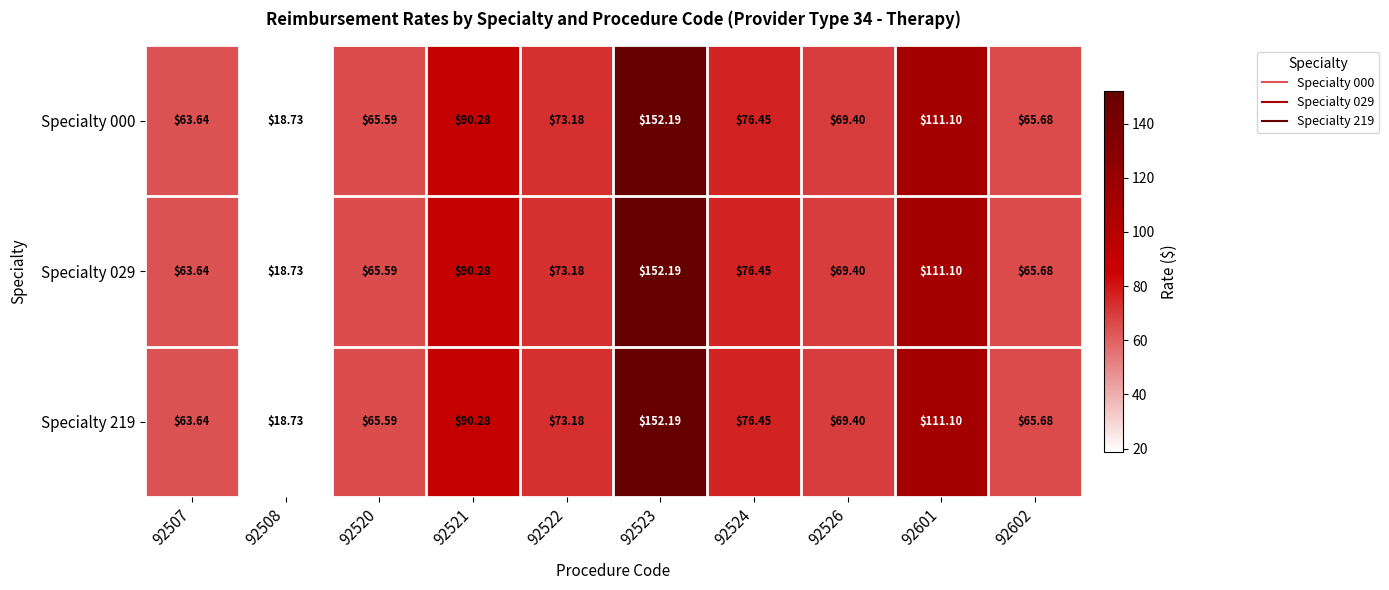

Is the value of Specialty 000 at 92507 greater than the value of Specialty 219 at 92521?

No